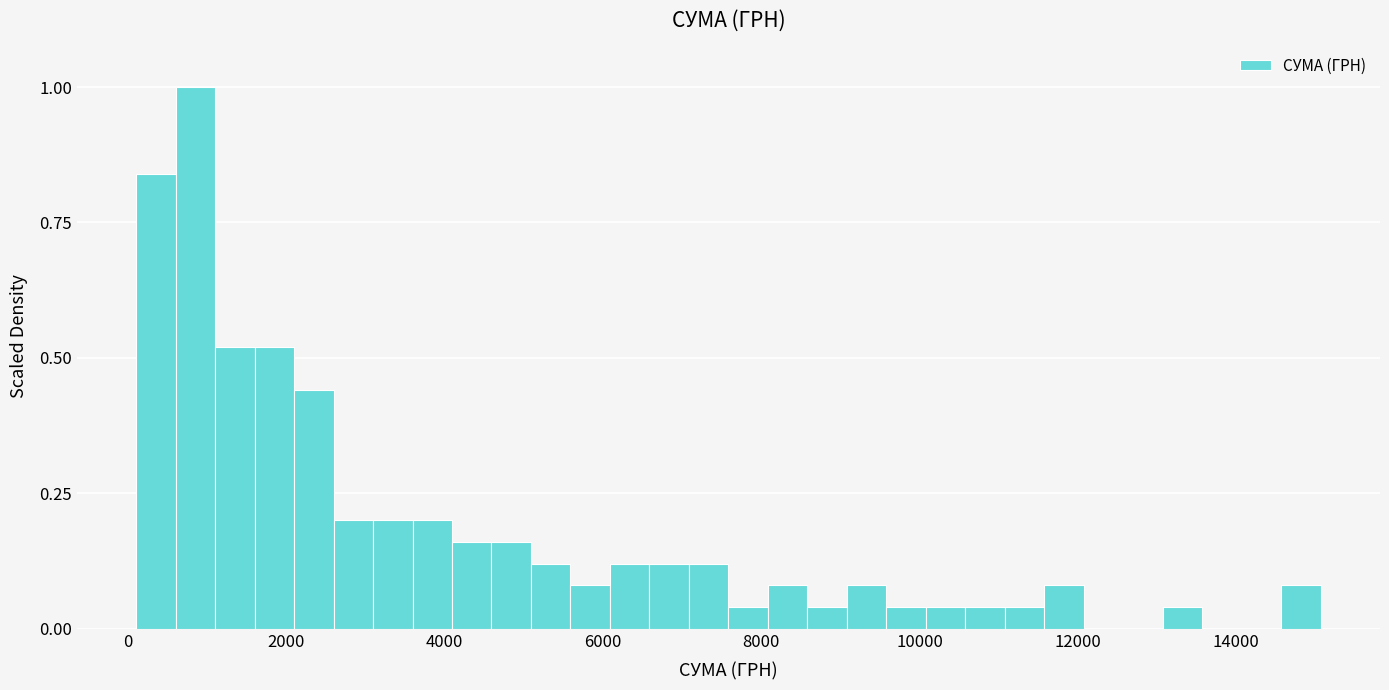

Read against the x-axis, roughly where is the centre of the tallest bar?

800